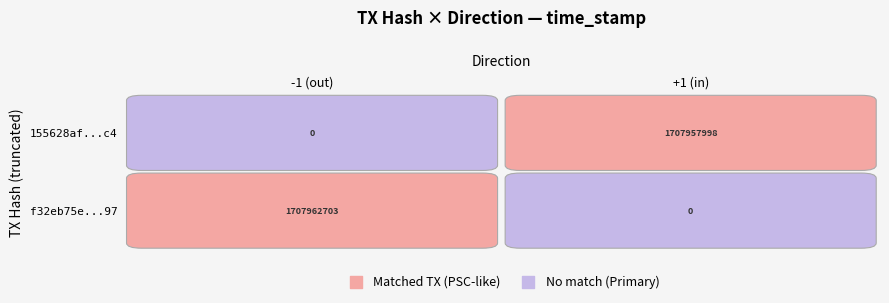

How many series are shown in this chart?

2